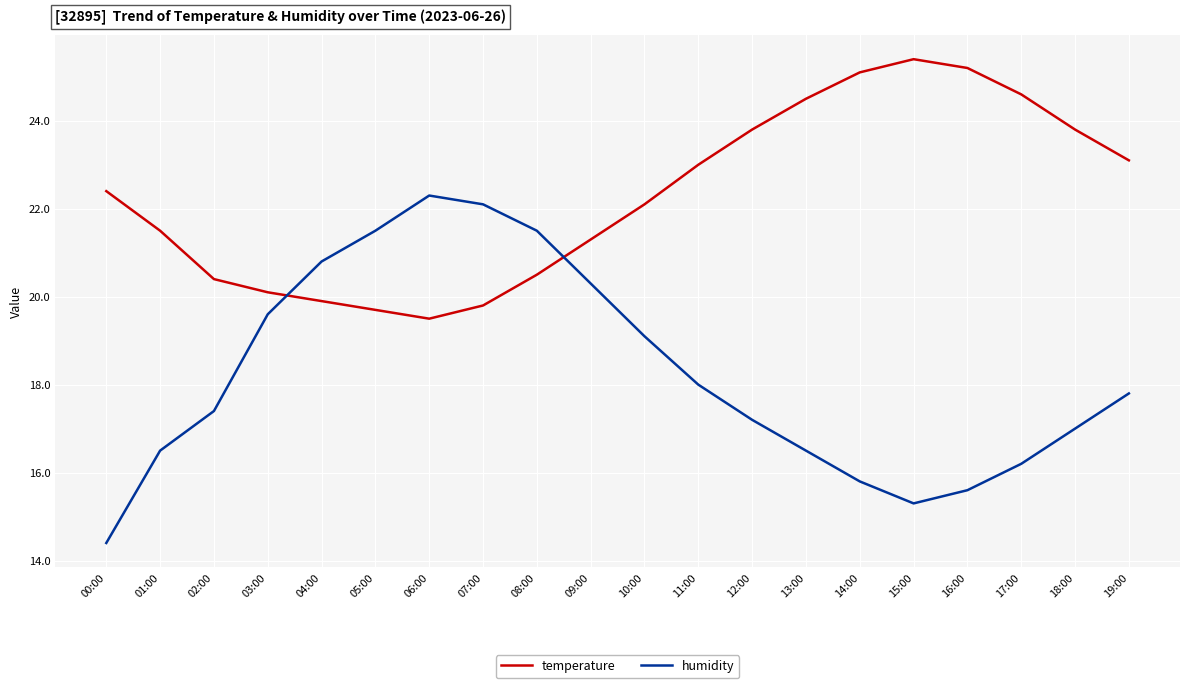

Does the chart have visible grid lines?

Yes